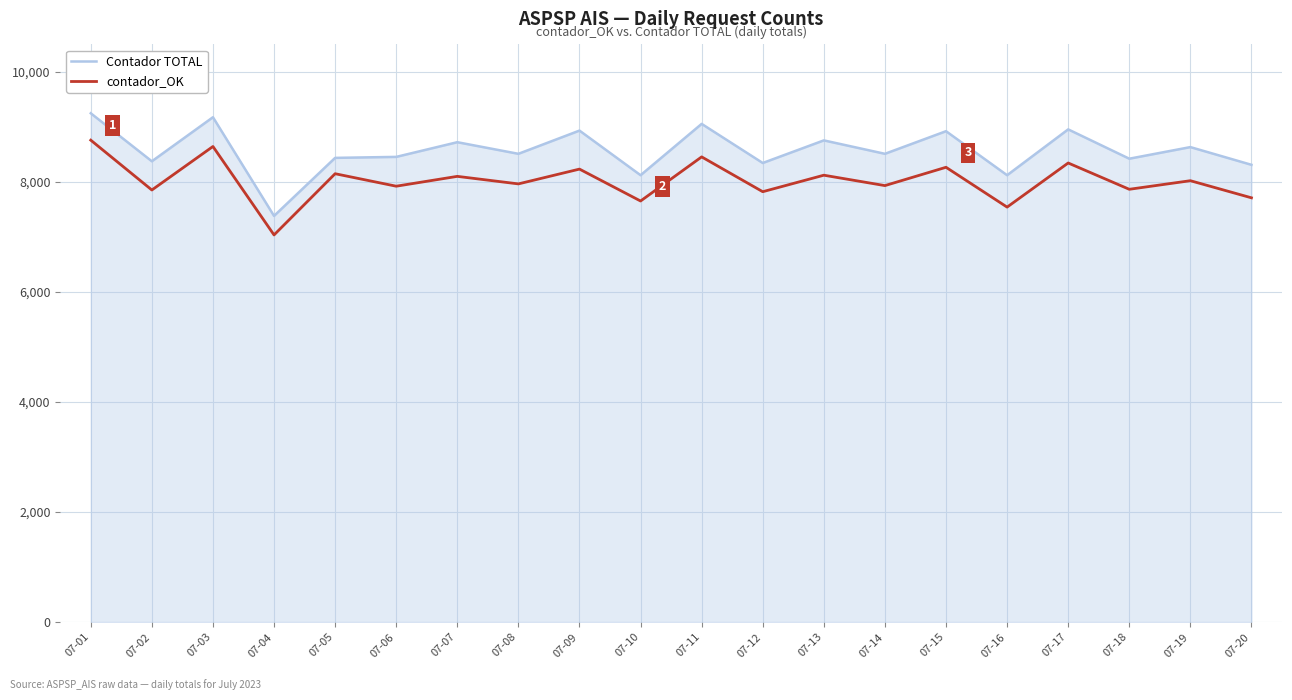

How many series are shown in this chart?

2